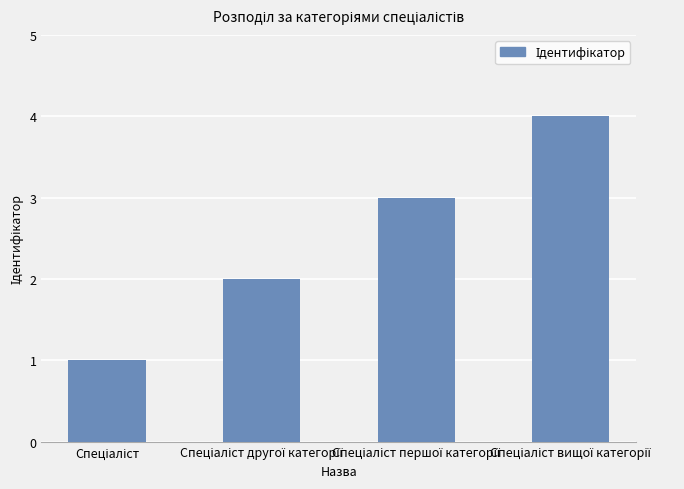

What is the greatest value displayed?

4